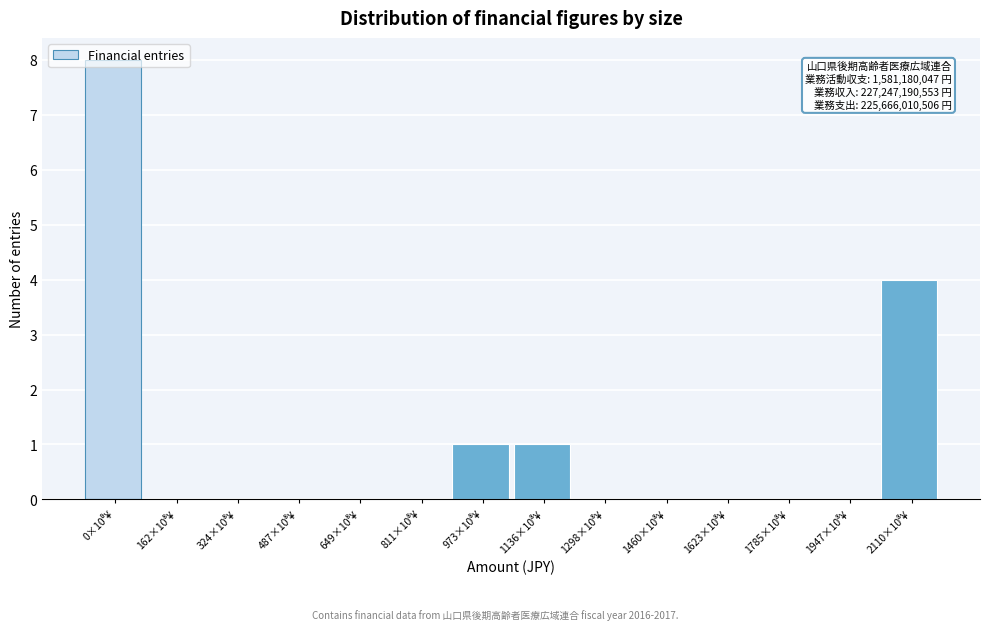

What is the maximum value shown in the chart?

8